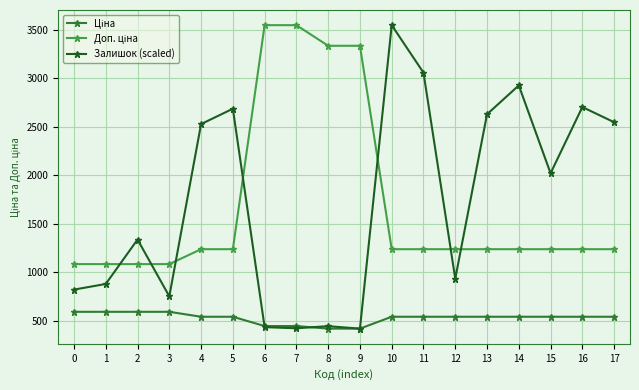

At which category does Залишок (scaled) reach its first local peak?

2